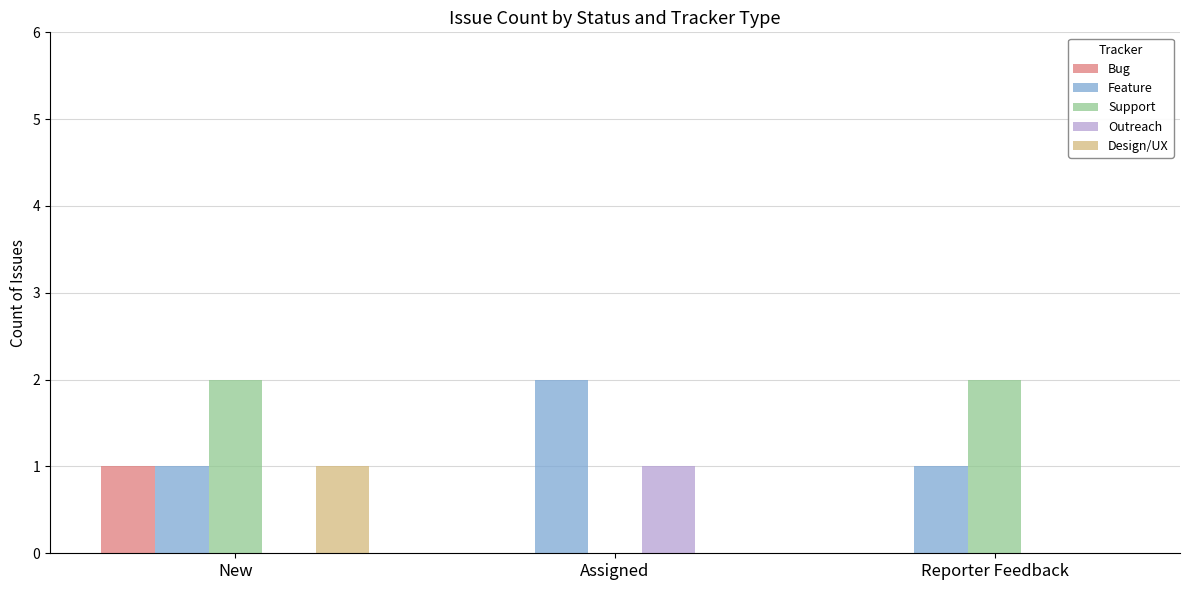

What is the sum of all Support values?

4